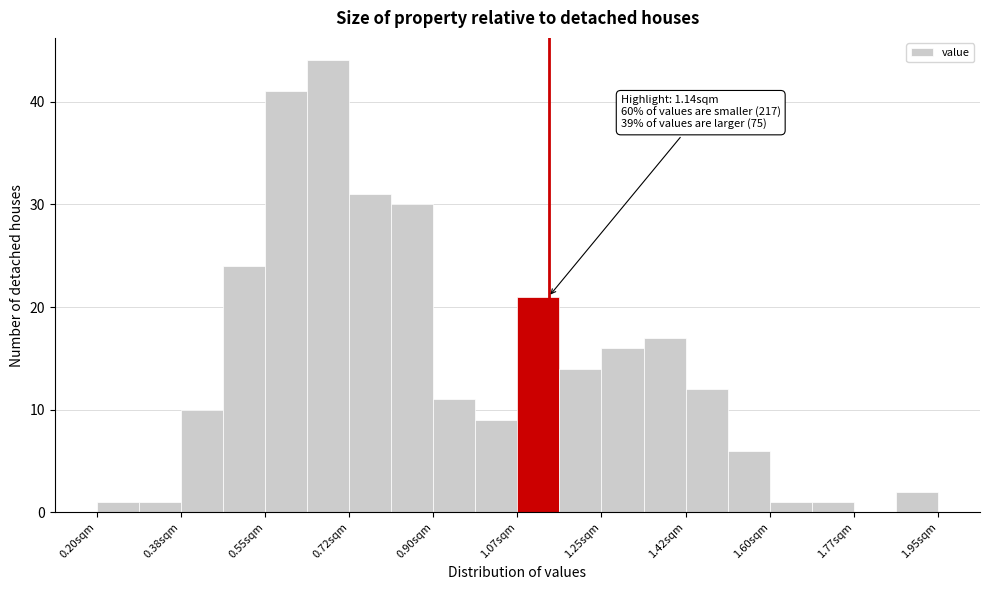

Which range on the x-axis has the tallest bar?

0.64 to 0.72